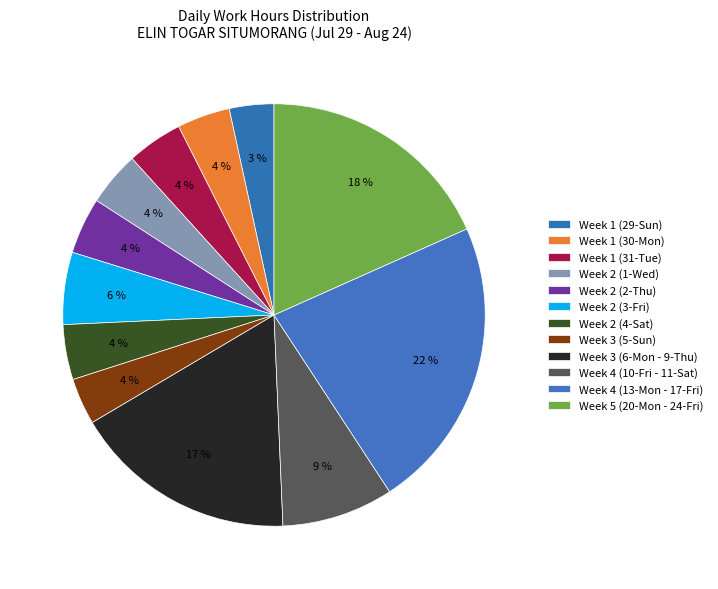

Count the number of slices in the pie.

12